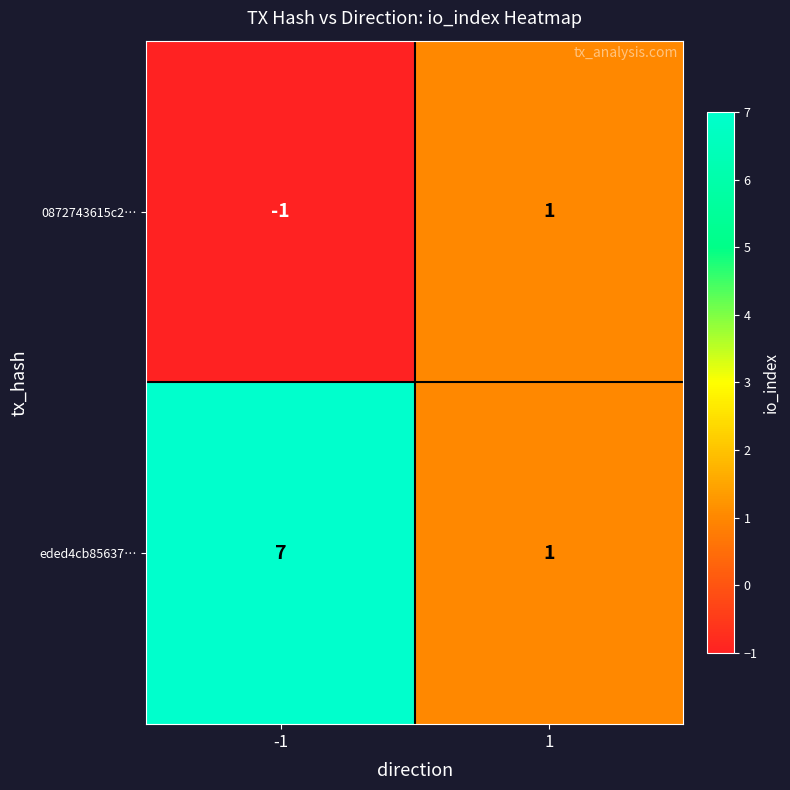

What is the maximum value shown in the chart?

7